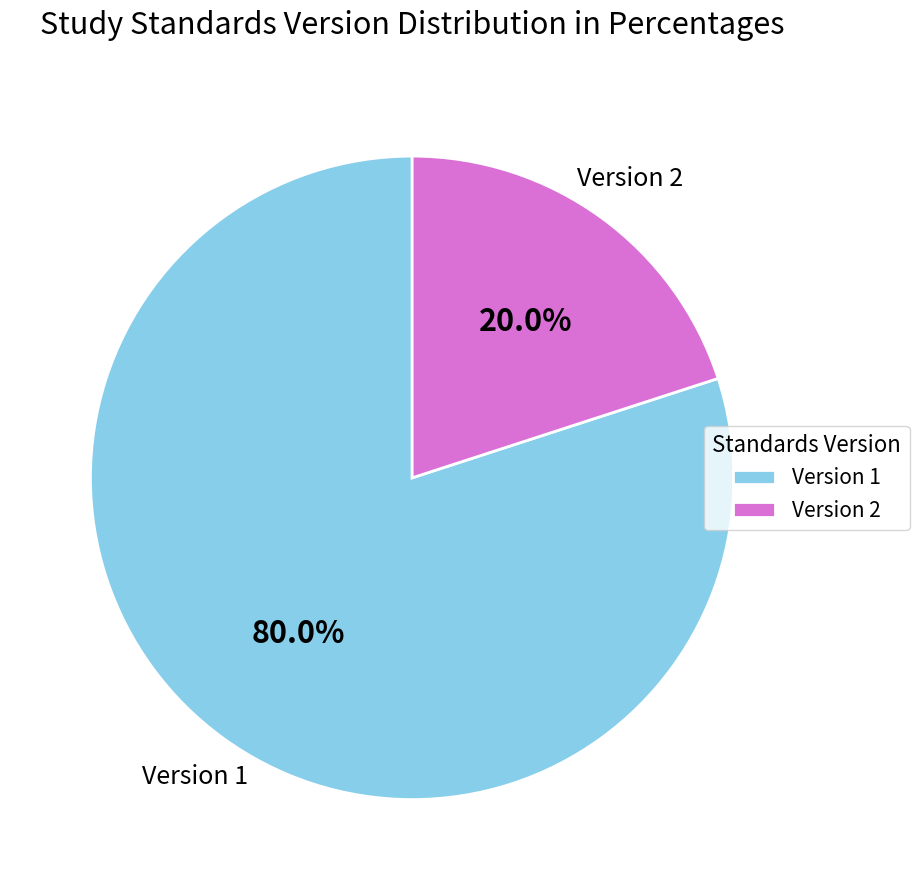

How much of the chart is everything except Version 1?

20.0%